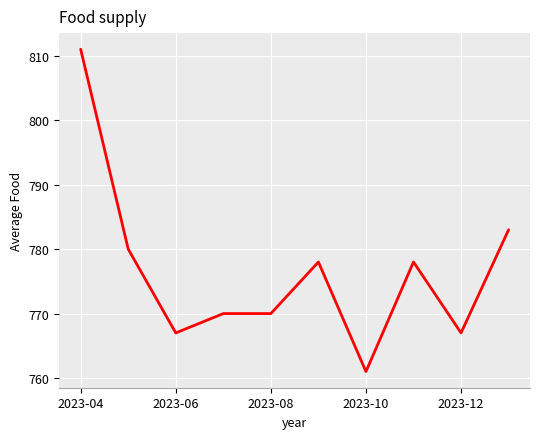

What is the minimum value shown in the chart?

761